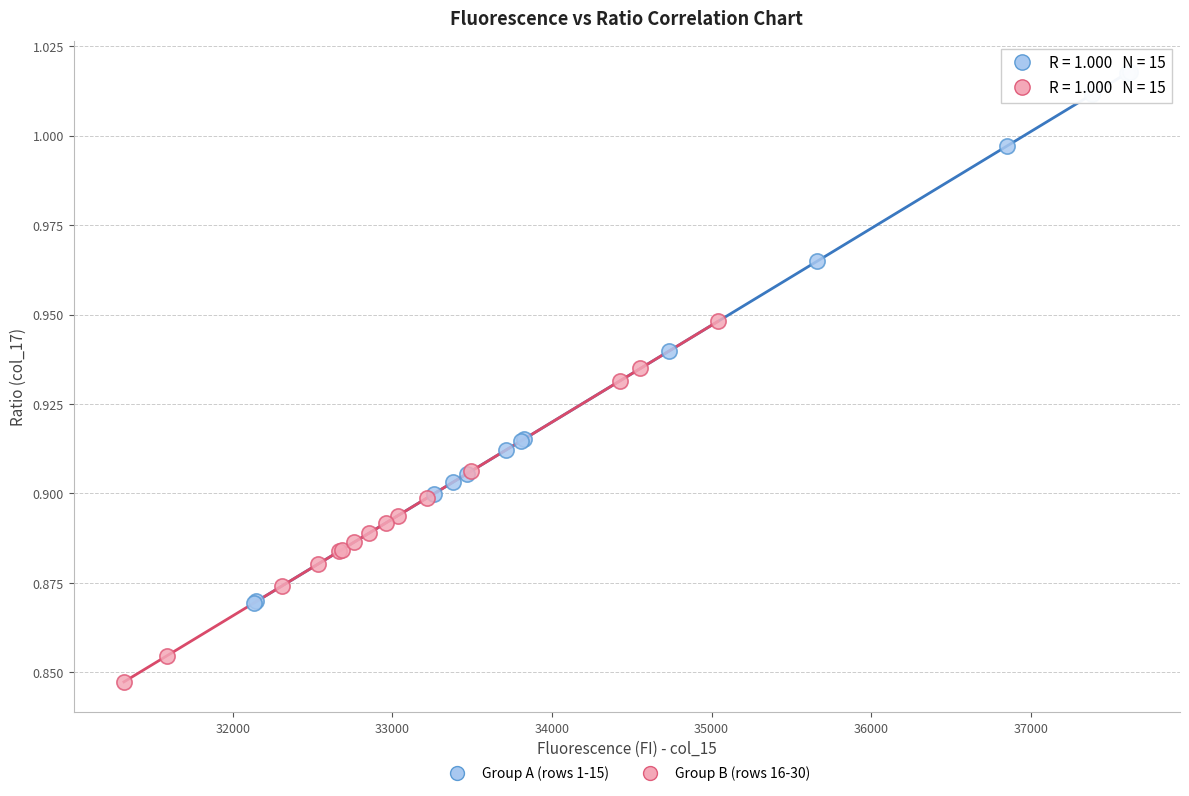

What are all the series names shown in the legend?

Group A (rows 1-15), Group B (rows 16-30)